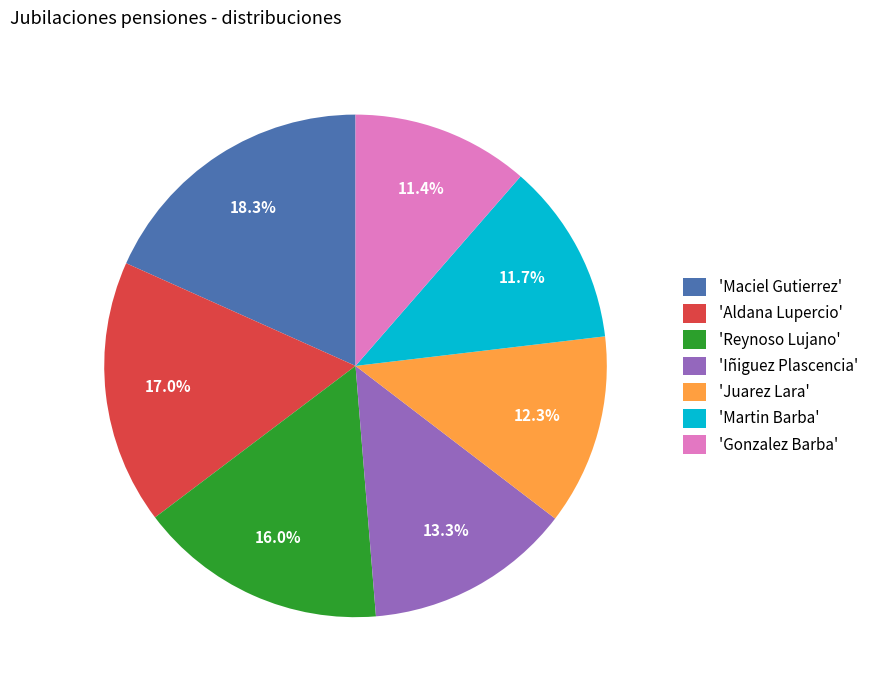

How much of the chart is everything except 'Juarez Lara'?

87.7%